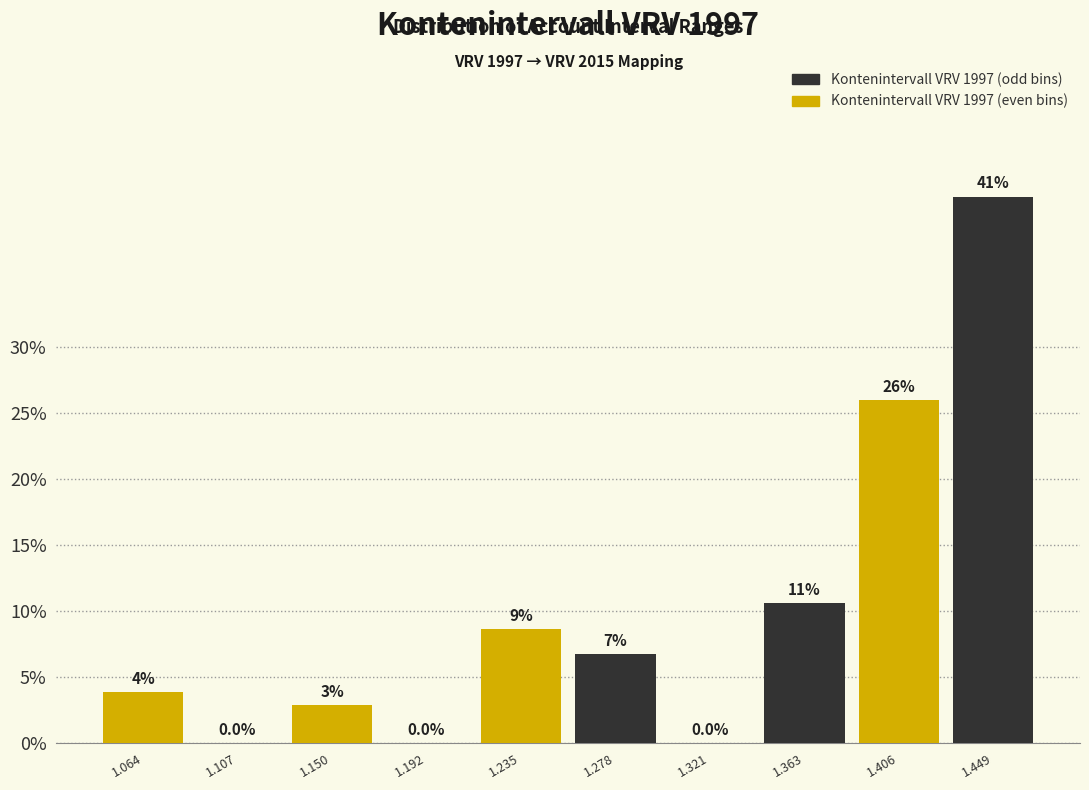

How many groups of bars are there?

5